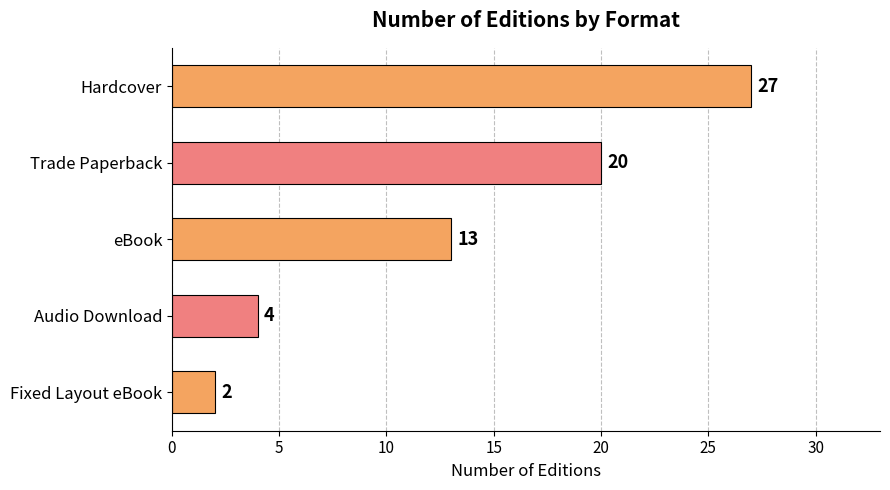

Reading top to bottom, transcribe all the data shown in this chart.

27	20	13	4	2